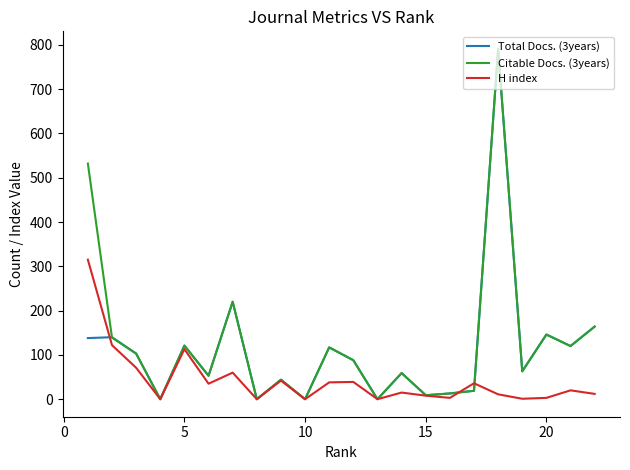

What is the maximum value shown in the chart?

791